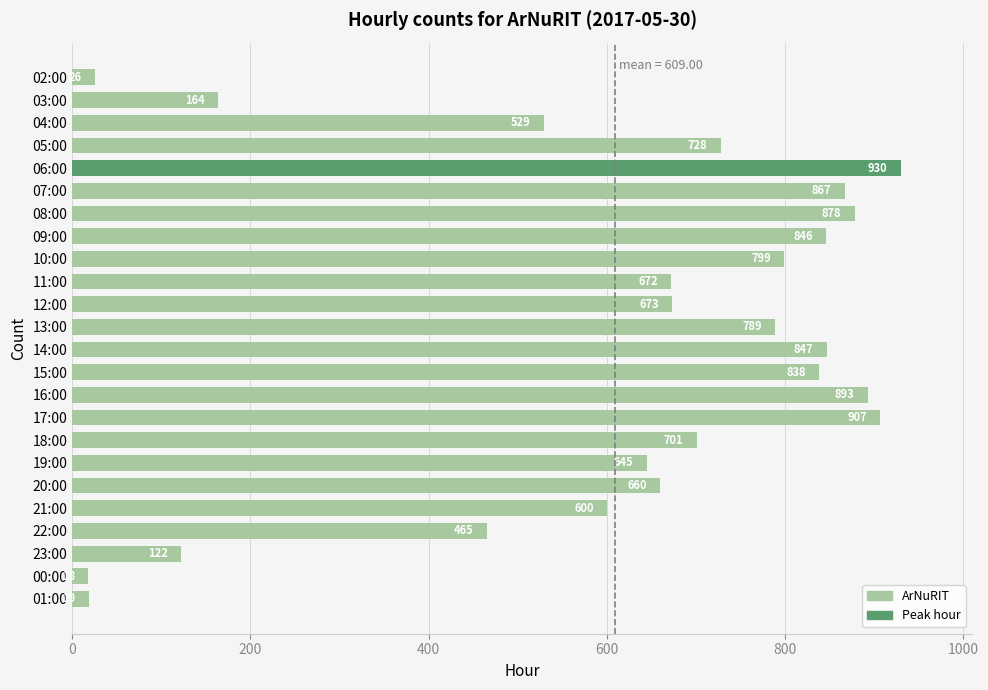

Rank the categories by value from highest to lowest.

06:00, 17:00, 16:00, 08:00, 07:00, 14:00, 09:00, 15:00, 10:00, 13:00, 05:00, 18:00, 12:00, 11:00, 20:00, 19:00, 21:00, 04:00, 22:00, 03:00, 23:00, 02:00, 01:00, 00:00